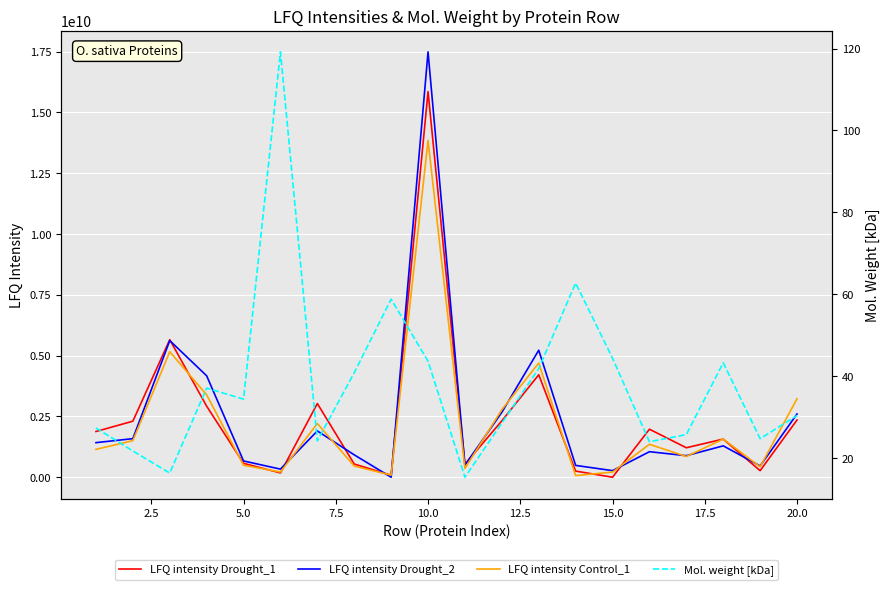

Is it true that LFQ intensity Control_1 equals 24577475339.6 at 10.0?

False